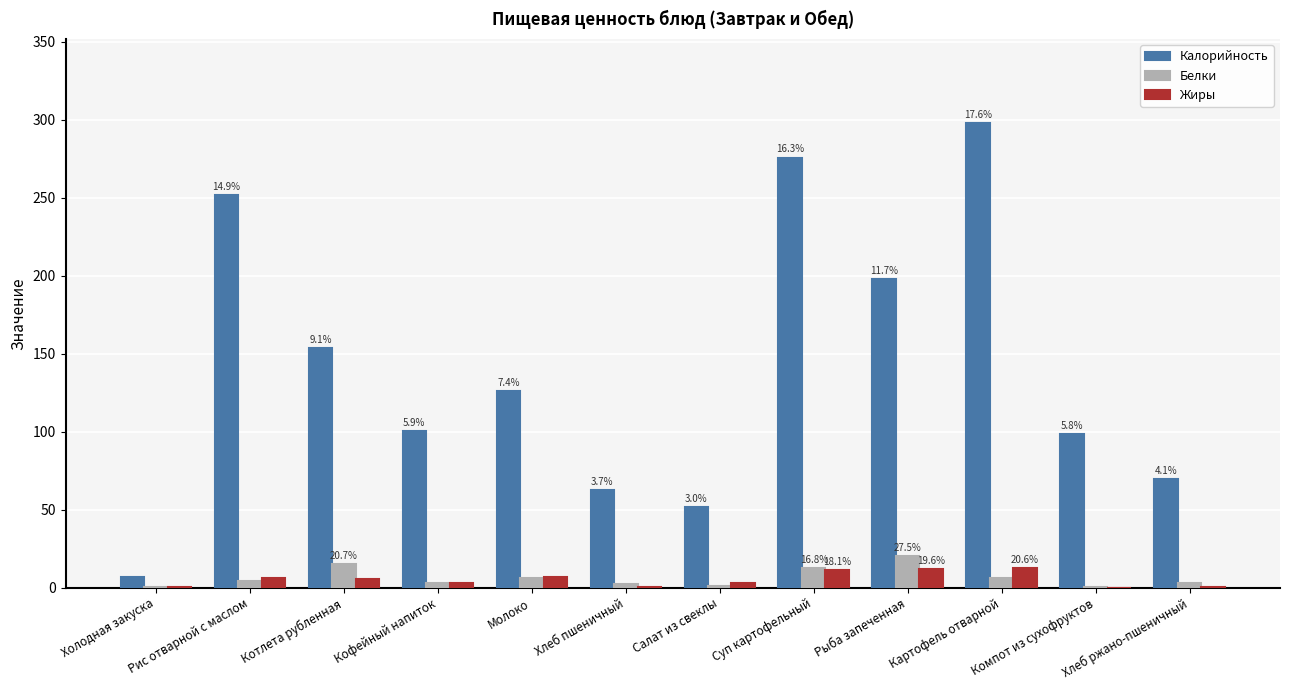

Which series has the largest total across all categories?

Калорийность